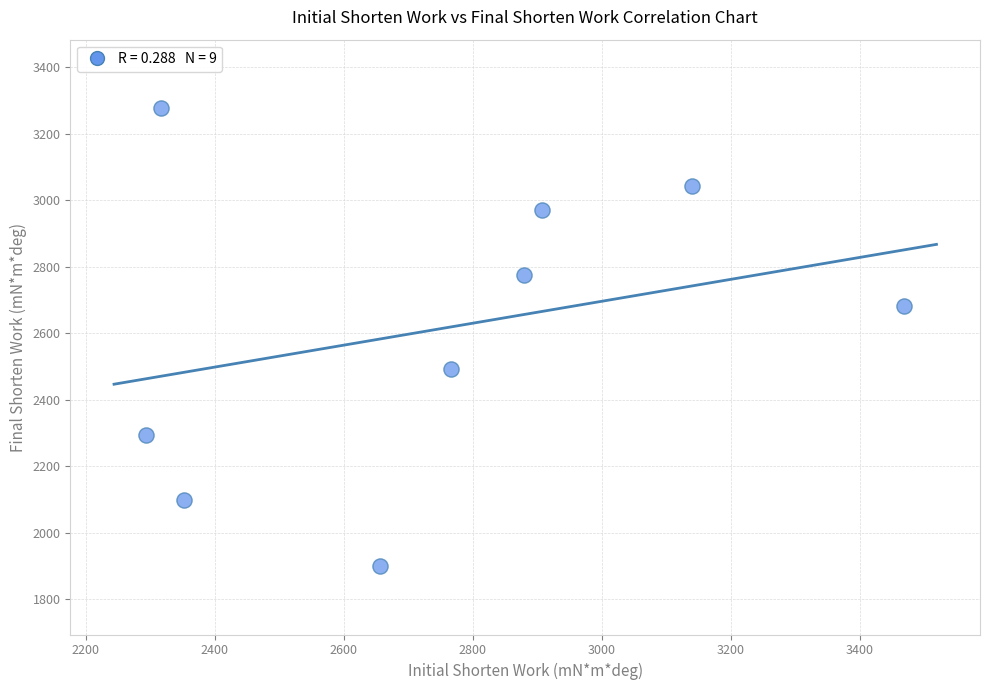

What is the average X value?

2754